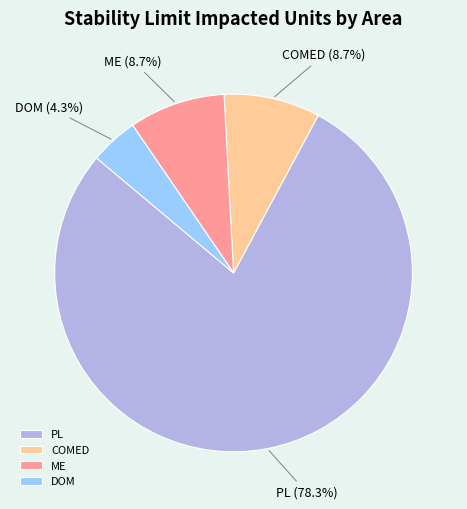

Is there a majority slice in this chart?

Yes